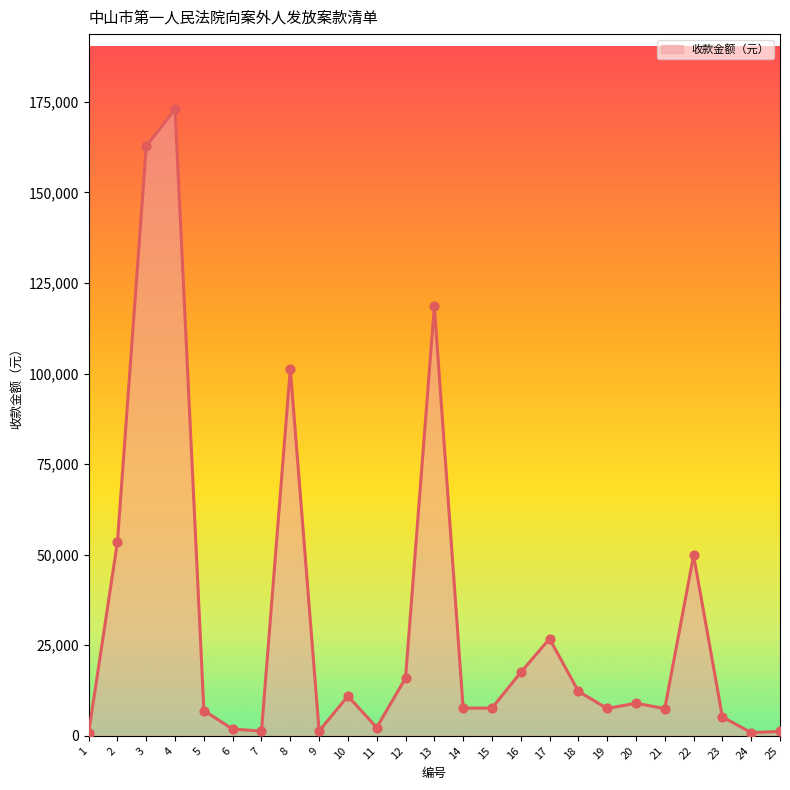

Approximately how many times larger is the value at 6 compared to 1?

2.2